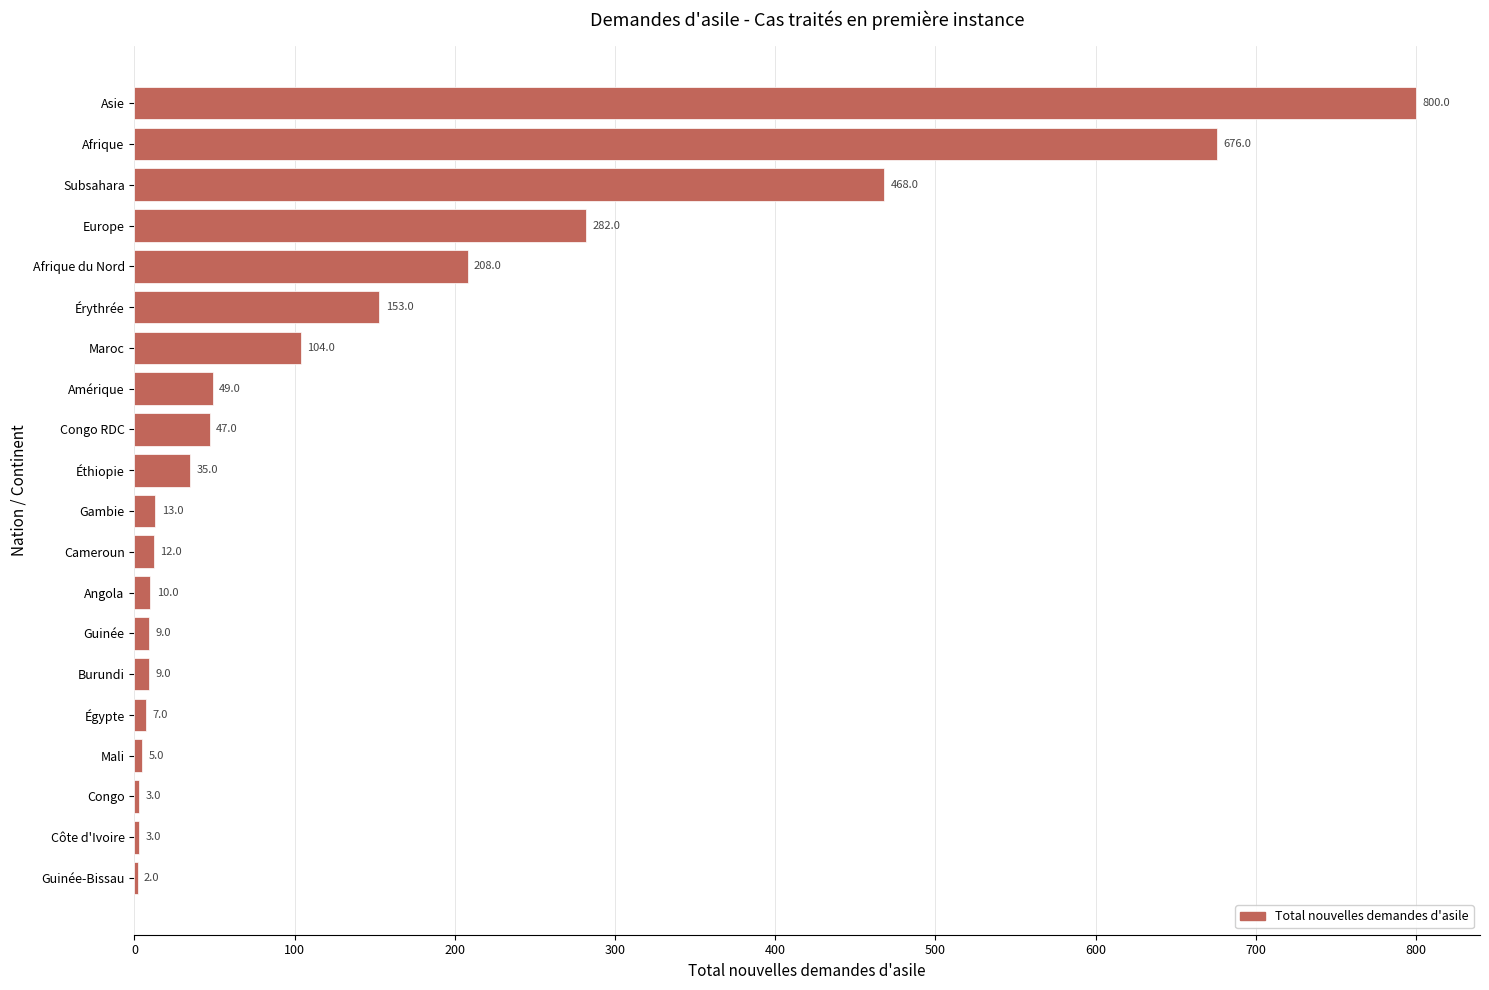

True or false: the data shows 3 at Congo.

True